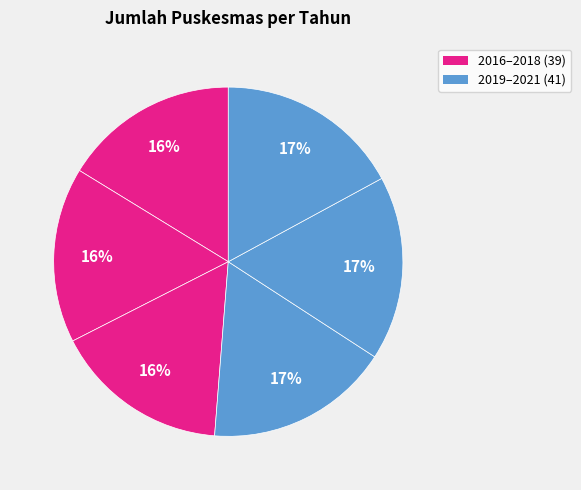

Count the number of slices in the pie.

6